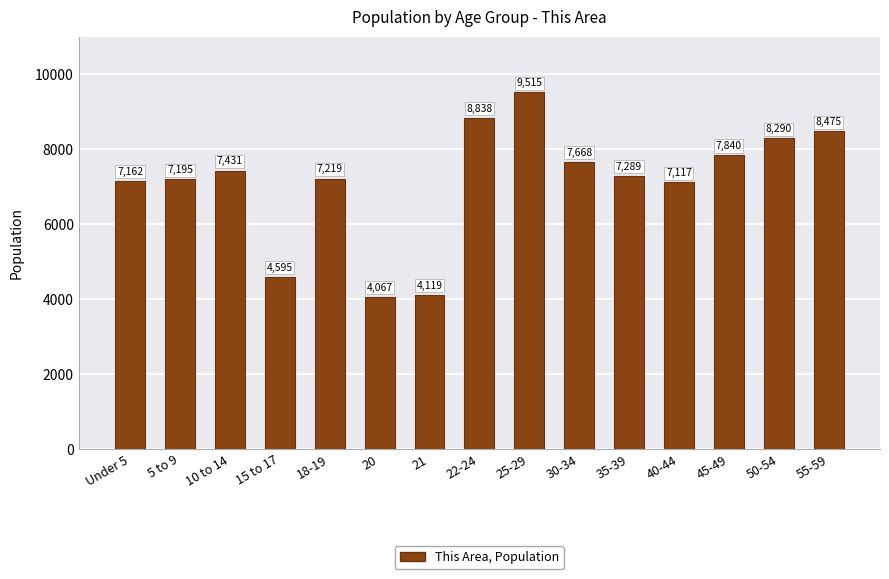

Reading right to left, transcribe all the data shown in this chart.

8475	8290	7840	7117	7289	7668	9515	8838	4119	4067	7219	4595	7431	7195	7162